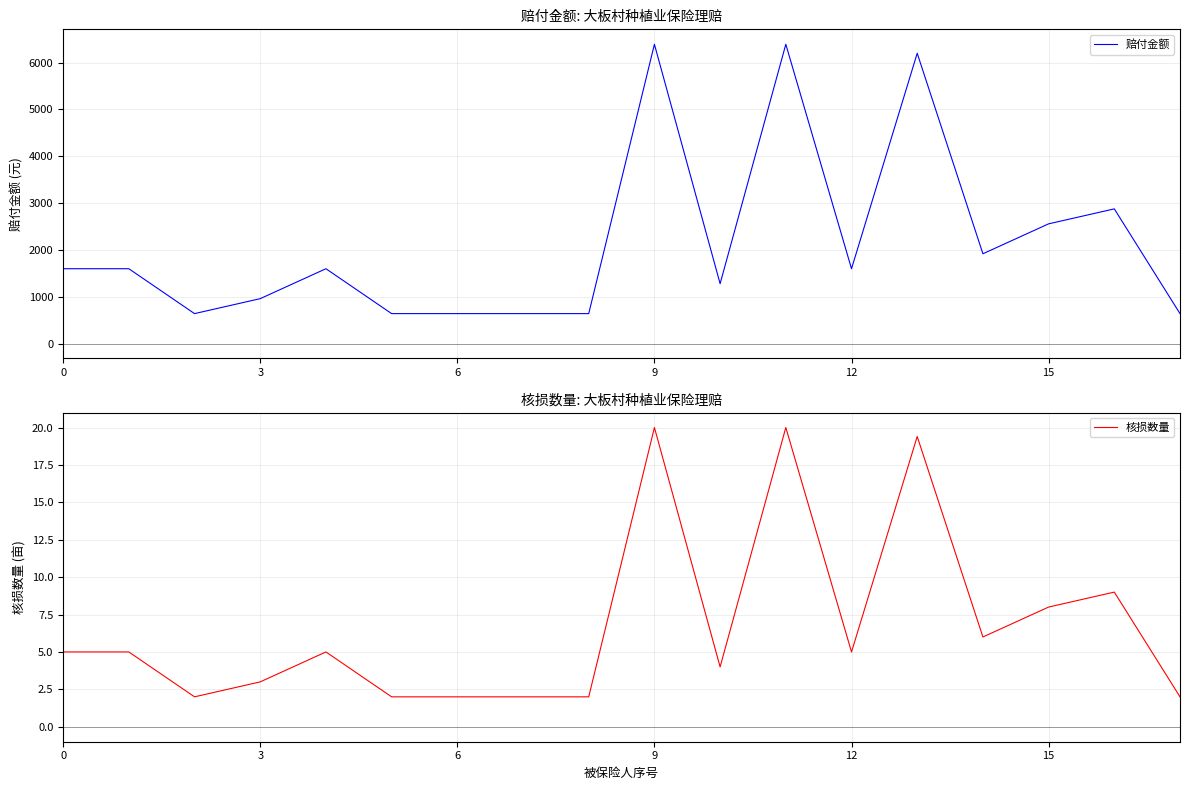

What is the minimum value for 赔付金额?

639.0